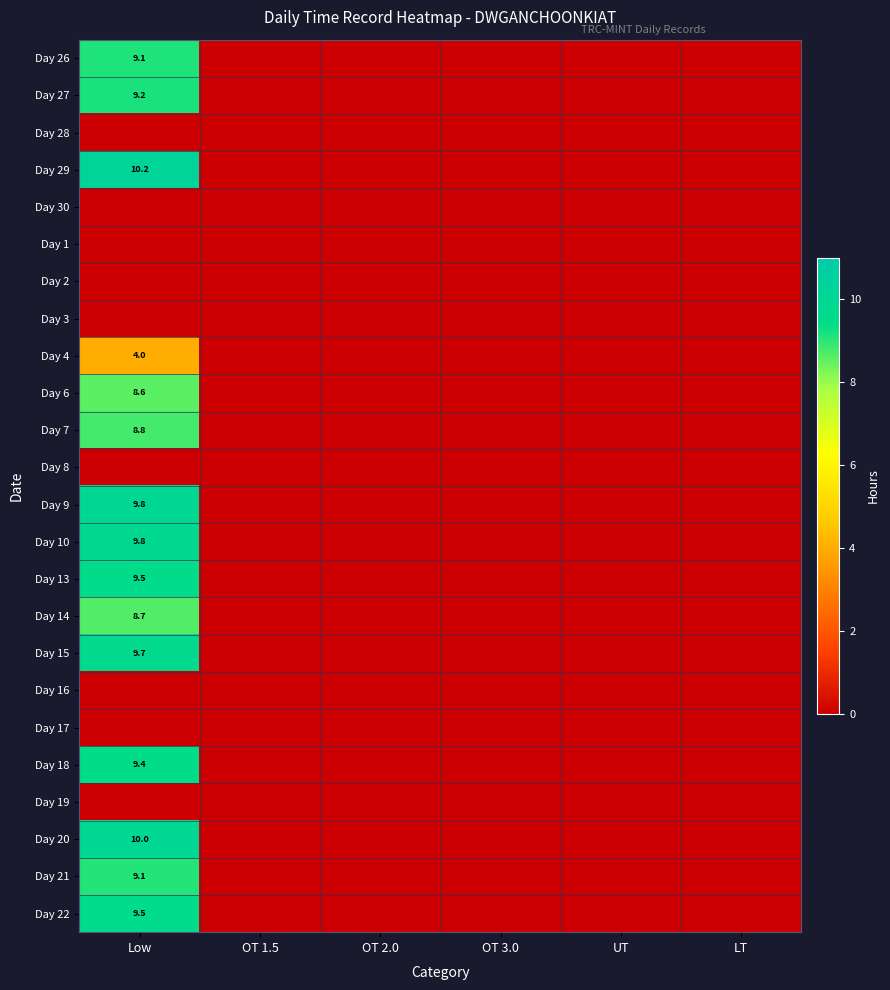

True or false: Day 20 has a value of 10.0 at Low.

True